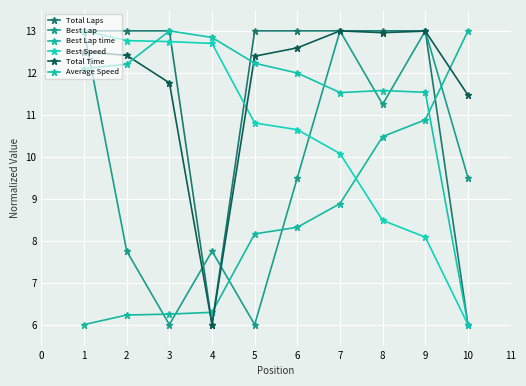

What is the sum of the Best Lap time values at 1 and 9?

16.9